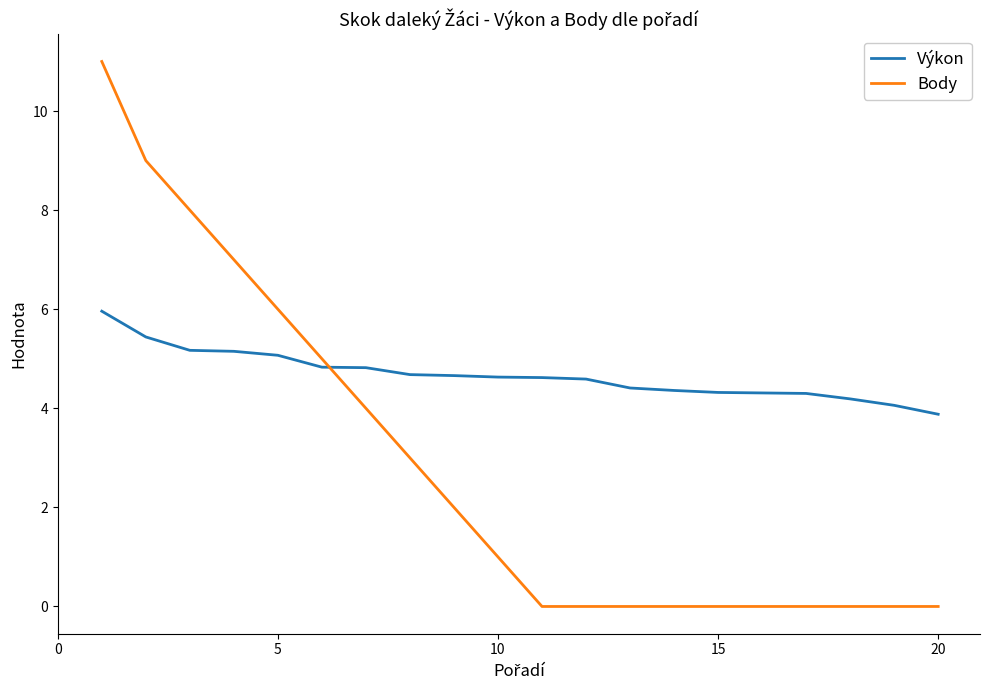

What is the highest value of the Výkon series?

6.0